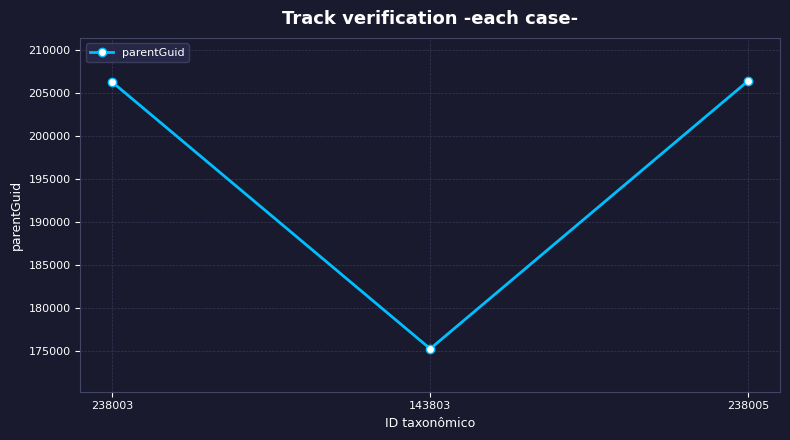

How many data points are less than 206320?

1